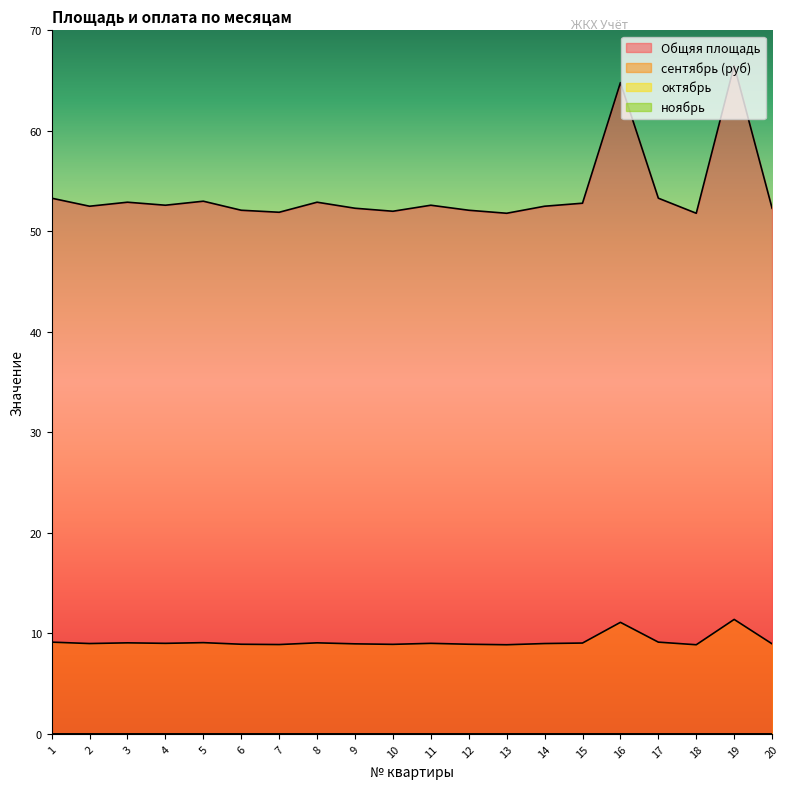

Where is Общяя площадь nearest to the value 59?

1